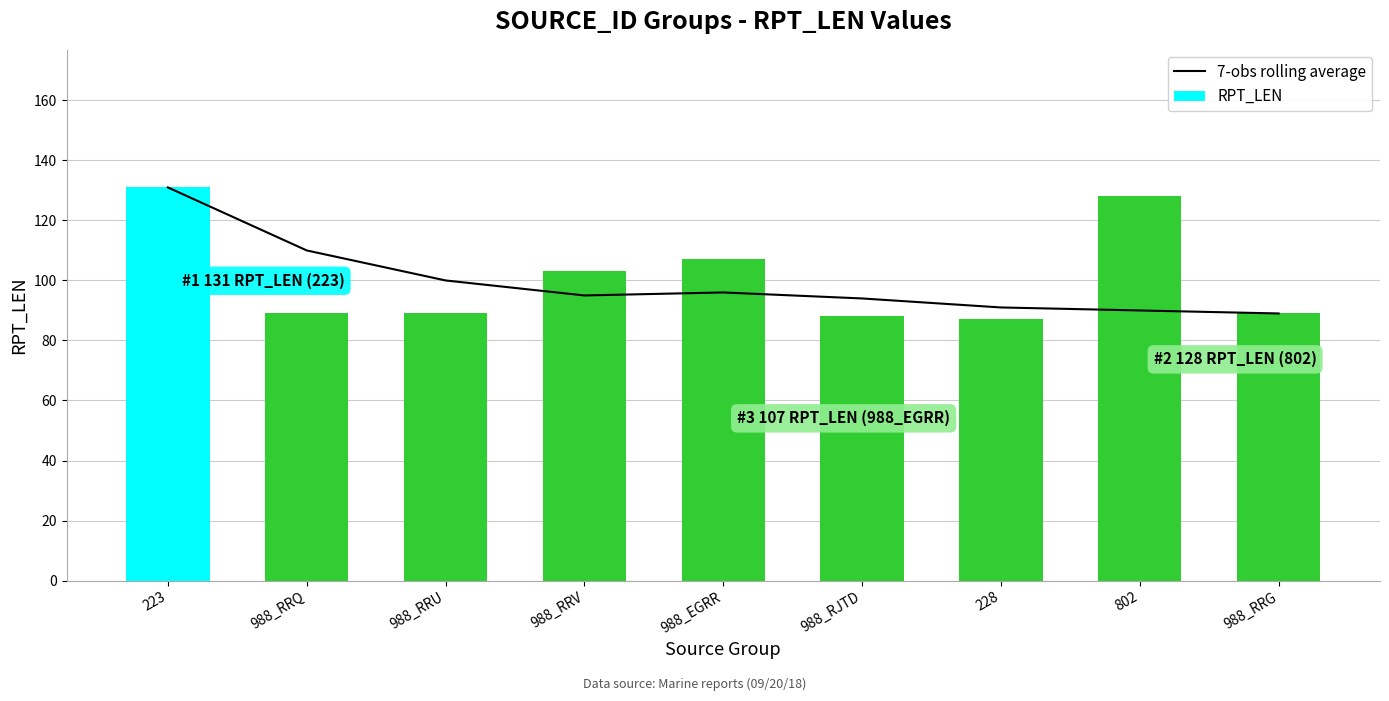

What is the highest value of the RPT_LEN series?

131